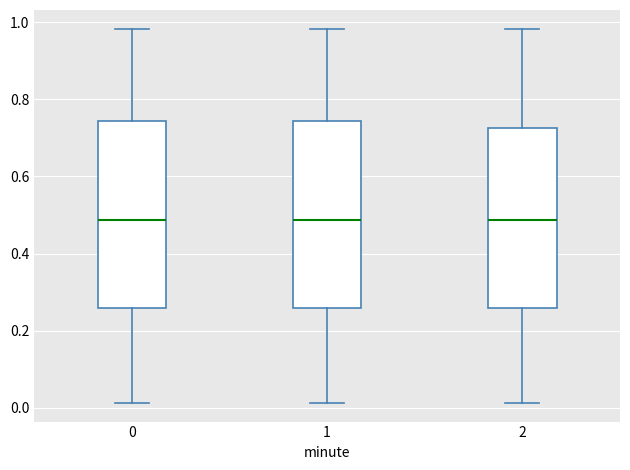

Reading left to right, read every box against the y-axis: the position of its median line, the range the box covers, and the ends of its whiskers. The values are not printed on the chart, so give them approximately, as read against the axis.

0: median 0.48, box 0.26 to 0.74, whiskers 0.02 to 0.98
1: median 0.48, box 0.26 to 0.74, whiskers 0.02 to 0.98
2: median 0.48, box 0.26 to 0.72, whiskers 0.02 to 0.98